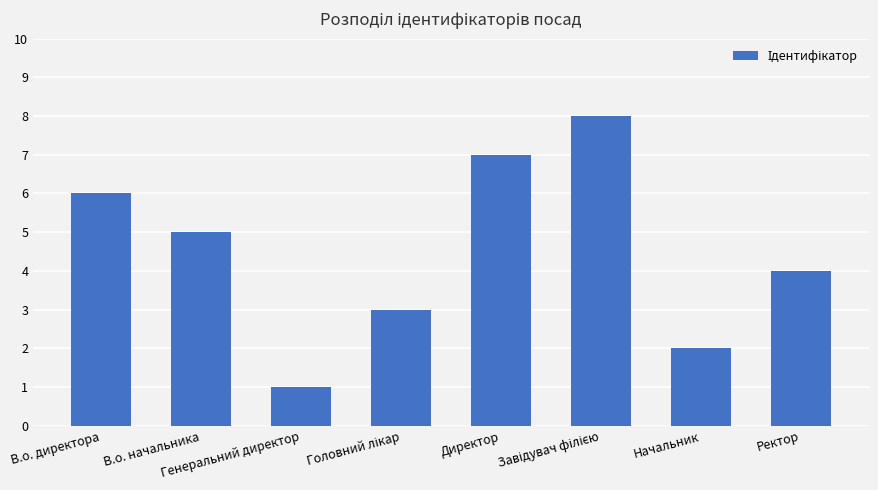

What is the difference between the maximum and second lowest values?

6